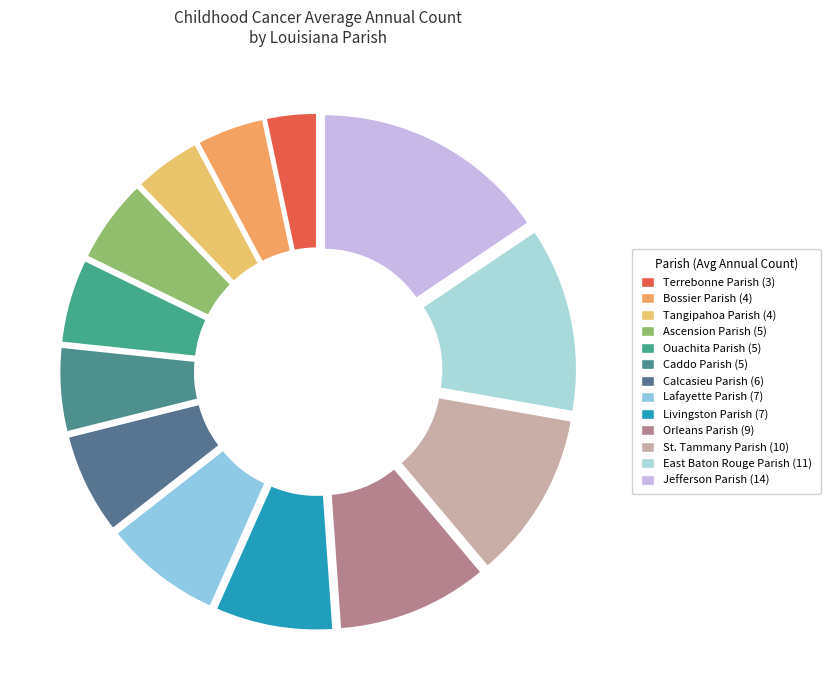

Which slice is the smallest?

Terrebonne Parish